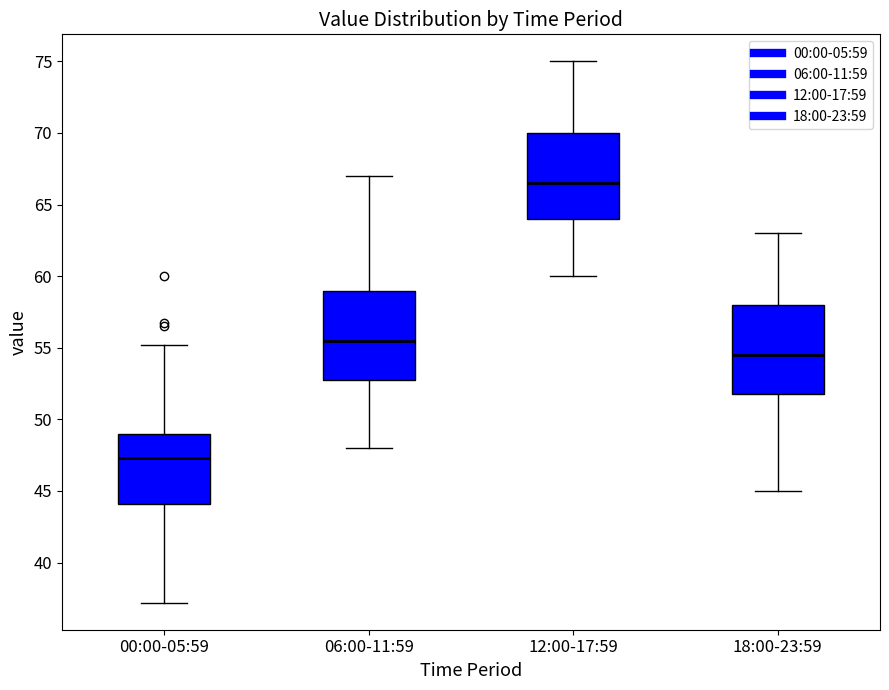

Which box has the highest median line?

12:00-17:59